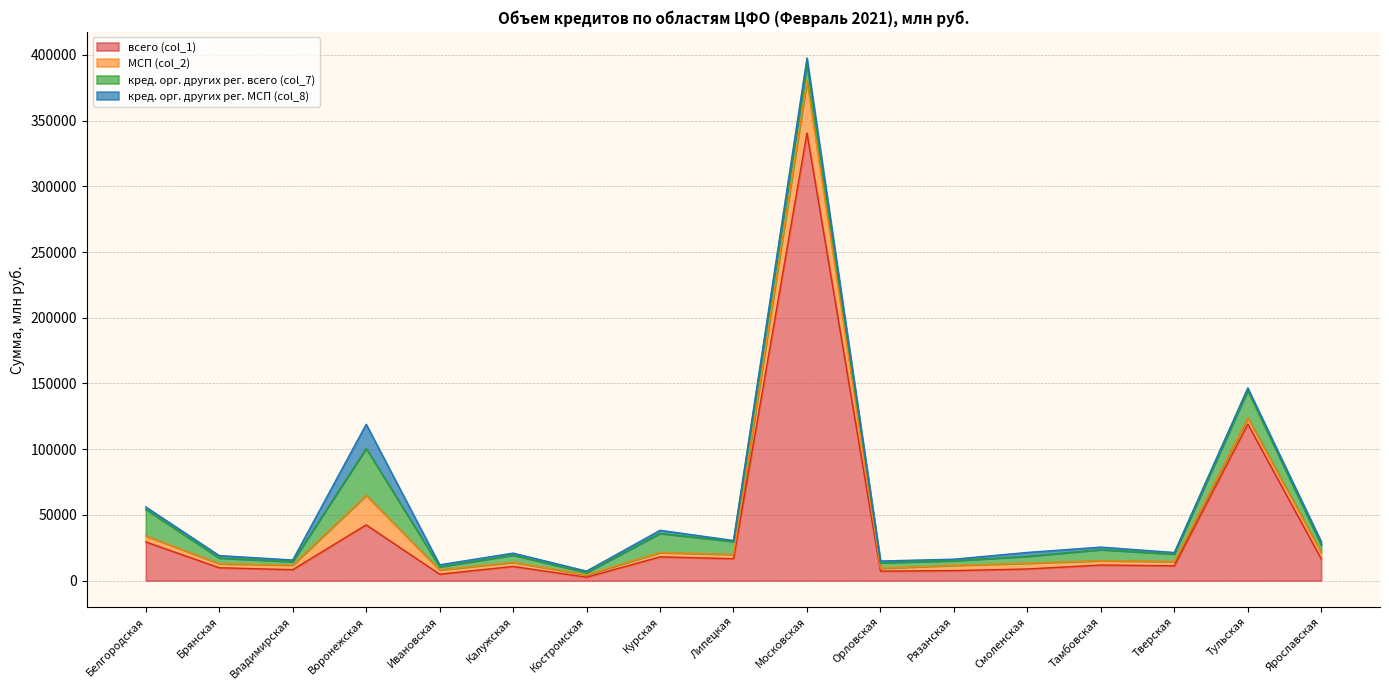

How many interior local valleys does the кред. орг. других рег. МСП (col_8) series have?

5